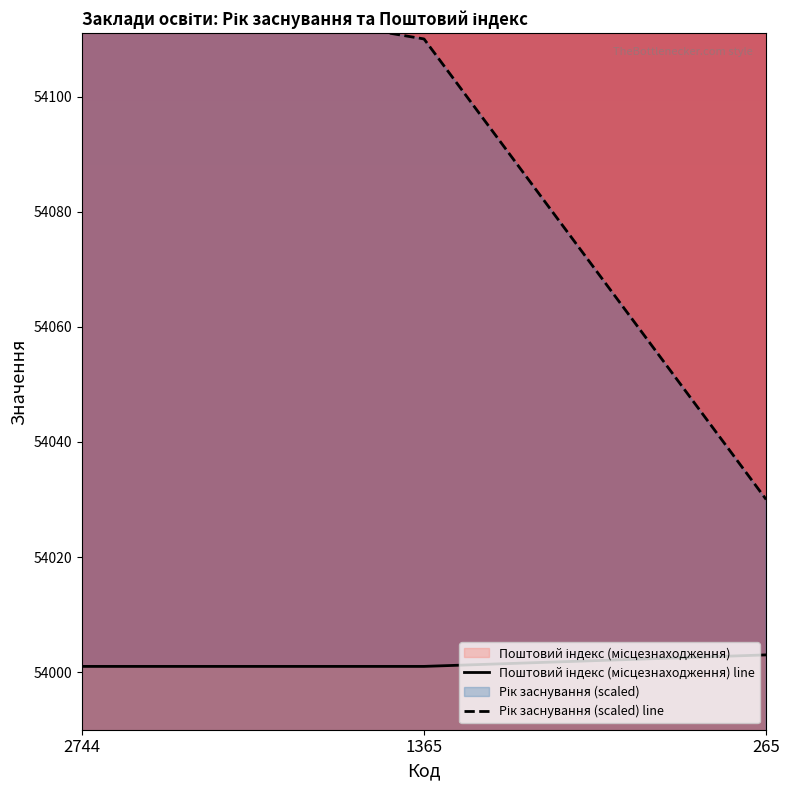

Count the number of categories in the chart.

3